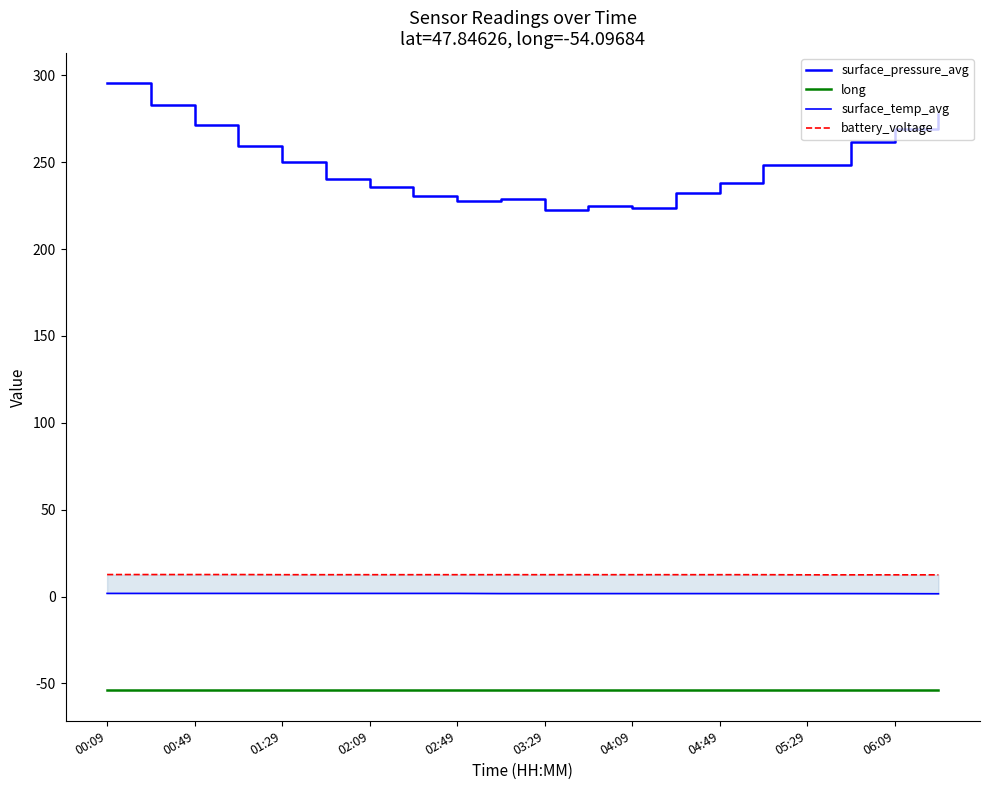

True or false: long has a value of -54.1 at 13.

True